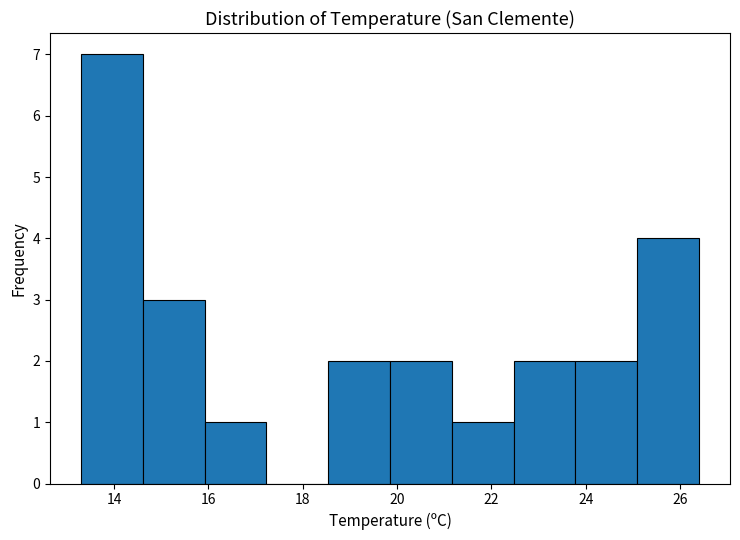

Reading left to right, transcribe this chart: for each bar, give the range it covers on the x-axis and its height. Neither the bar edges nor the heights are printed on the chart, so give them approximately, as read against the axes.

13.4 to 14.6: 7
14.6 to 16.0: 3
16.0 to 17.2: 1
17.2 to 18.6: 0
18.6 to 19.8: 2
19.8 to 21.2: 2
21.2 to 22.4: 1
22.4 to 23.8: 2
23.8 to 25.0: 2
25.0 to 26.4: 4